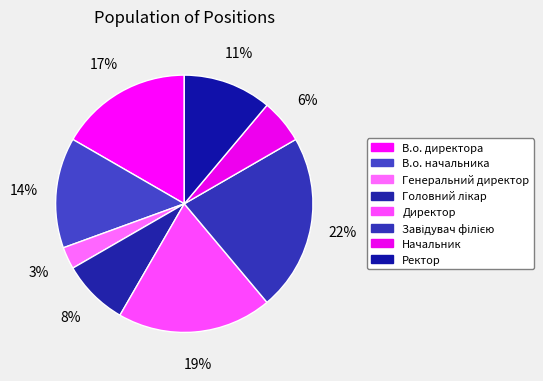

How many slices are in this pie chart?

8